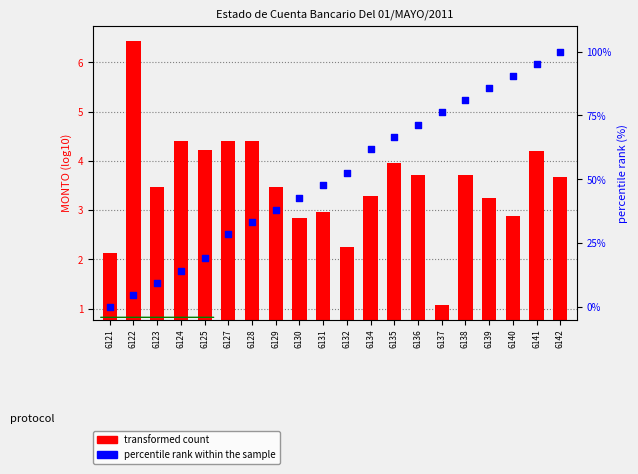

What is the total value across all series at 6138?

84.7